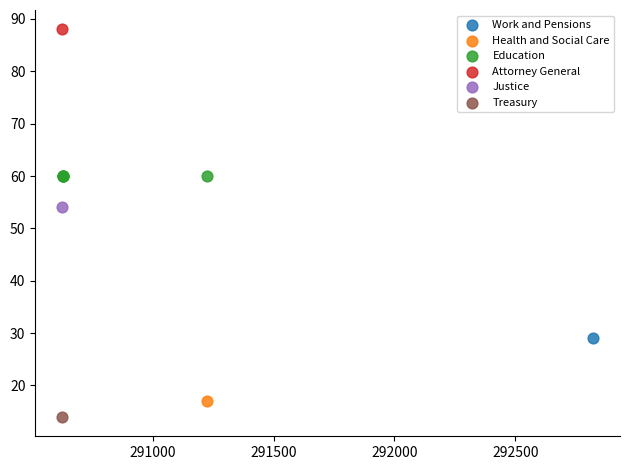

What are all the series names shown in the legend?

Work and Pensions, Health and Social Care, Education, Attorney General, Justice, Treasury